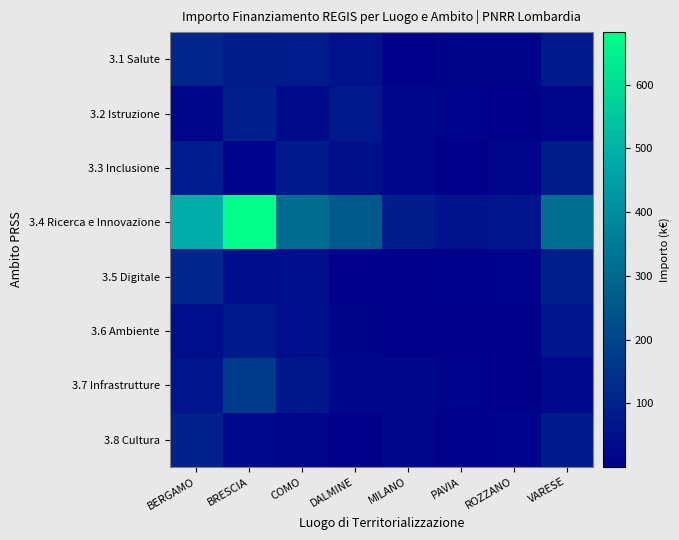

Which has a higher value, PAVIA or VARESE?

VARESE